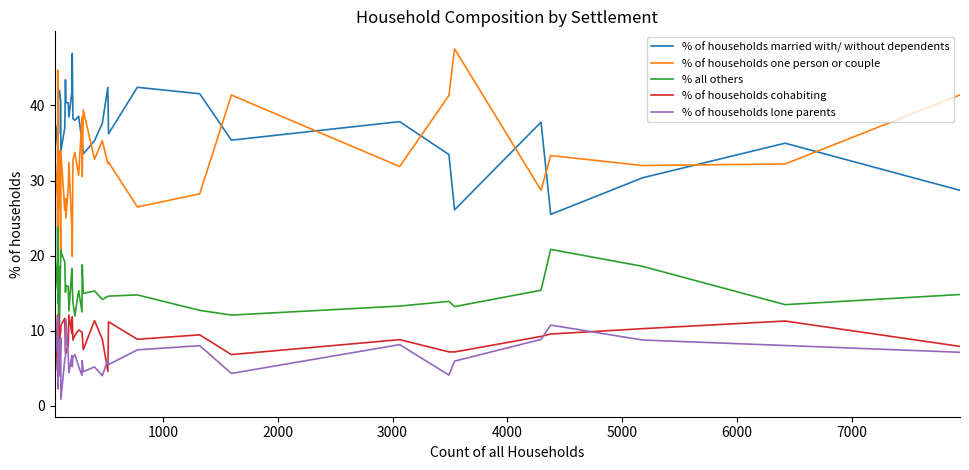

Reading left to right, extract all data points from this chart.

% of households married with/ without dependents: 42.4	34.4	37.4	35.7	29.4	30.7	42.0	36.3	41.8	42.0	40.5	33.9	37.0	43.4	40.4	40.3	38.5	41.8	46.9	38.2	38.0	38.6	35.1	35.2	33.5	35.3	37.6	42.4	36.2	42.4	41.6	35.4	37.9	33.5	26.1	37.8	25.5	30.4	35.0	28.7
% of households one person or couple: 30.5	32.8	27.7	23.8	44.7	35.2	27.3	30.8	26.4	34.0	19.8	33.9	26.0	27.6	25.0	29.0	32.4	23.6	19.9	32.7	33.8	30.7	38.5	30.5	39.4	32.8	35.3	32.2	32.5	26.5	28.2	41.4	31.9	41.3	47.5	28.7	33.3	32.0	32.2	41.4
% all others: 6.8	19.7	15.7	23.8	15.3	21.6	13.6	18.7	11.0	11.0	20.7	20.5	19.2	15.1	16.0	15.9	12.6	18.3	16.1	13.8	12.0	15.4	12.5	18.8	15.0	15.3	14.2	14.6	14.6	14.8	12.7	12.1	13.3	13.9	13.2	15.4	20.8	18.6	13.5	14.8
% of households cohabiting: 11.9	3.3	12.1	4.8	4.7	10.2	11.4	7.7	12.1	9.0	9.9	10.7	11.6	7.2	7.0	8.0	12.1	9.6	11.8	8.8	9.4	10.1	9.8	9.4	7.5	11.4	8.9	4.6	11.2	8.9	9.5	6.8	8.8	7.2	7.2	9.2	9.6	10.3	11.3	7.9
% of households lone parents: 8.5	9.8	7.2	11.9	5.9	2.3	5.7	6.6	8.8	4.0	9.0	0.9	6.2	6.6	11.5	6.8	4.4	6.7	5.2	6.5	6.8	5.2	4.0	6.0	4.6	5.2	4.0	6.1	5.5	7.5	8.0	4.3	8.2	4.1	6.0	8.8	10.8	8.8	8.0	7.1